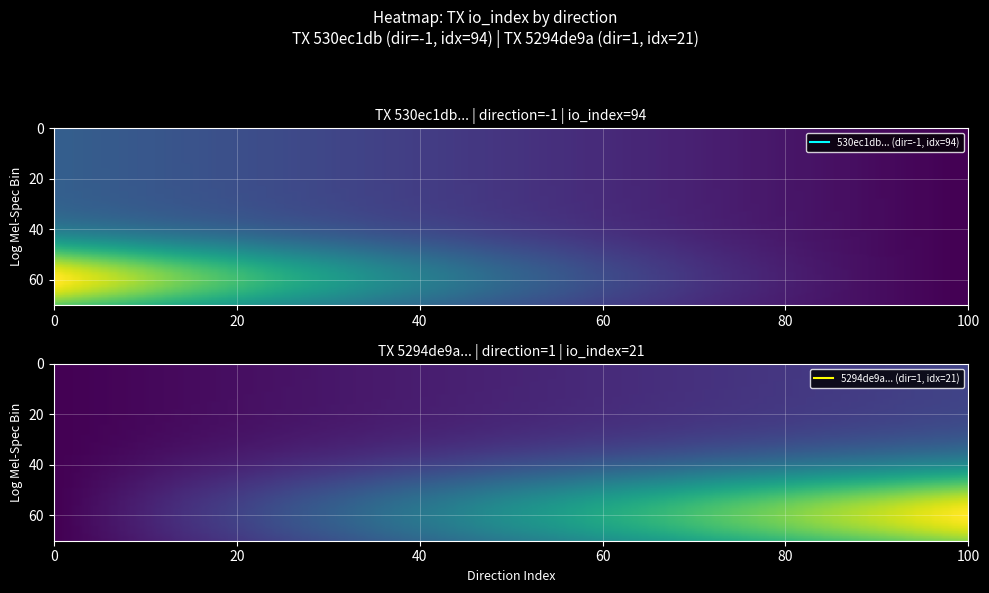

Reading left to right, transcribe all the data shown in this chart.

530ec1db0136f6379f2995f673a7a5635324cb7: direction=-1	io_index=94
5294de9ae4cea54a6ca5b0b92c1d51a7b2988de: direction=1	io_index=21